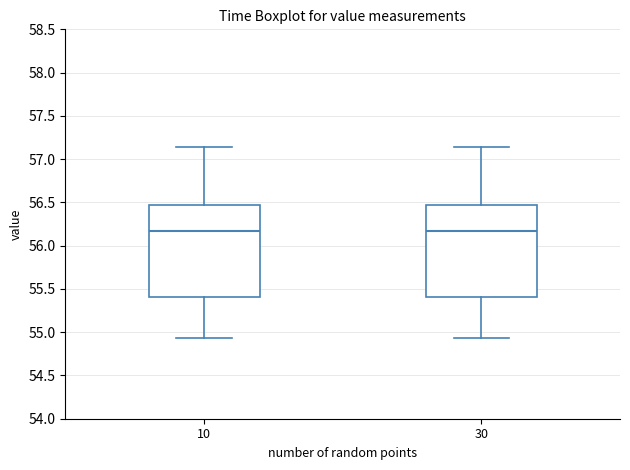

Reading left to right, transcribe this box plot: for each box, give where its median line is, the range the box spans, and where its two whiskers end, as read against the y-axis. The values are not printed on the chart, so give them approximately, as read against the axis.

10: median 56.15, box 55.40 to 56.45, whiskers 54.95 to 57.15
30: median 56.15, box 55.40 to 56.45, whiskers 54.95 to 57.15